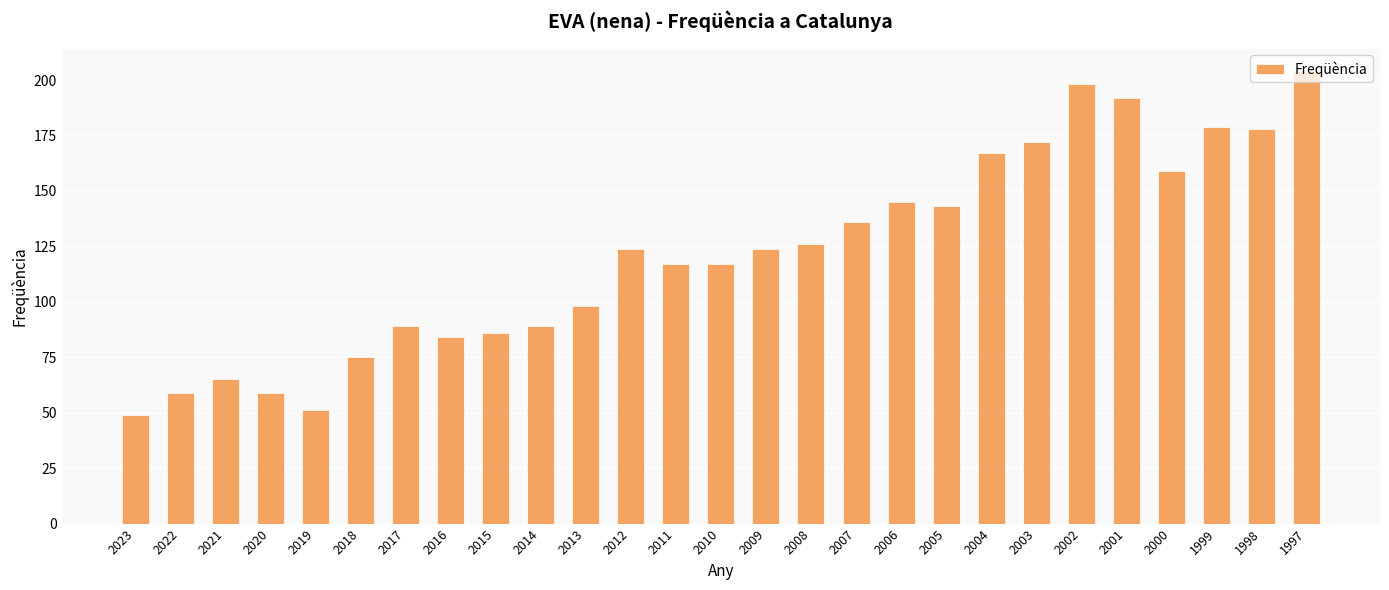

What is the value of the 8th bar from the left?

84